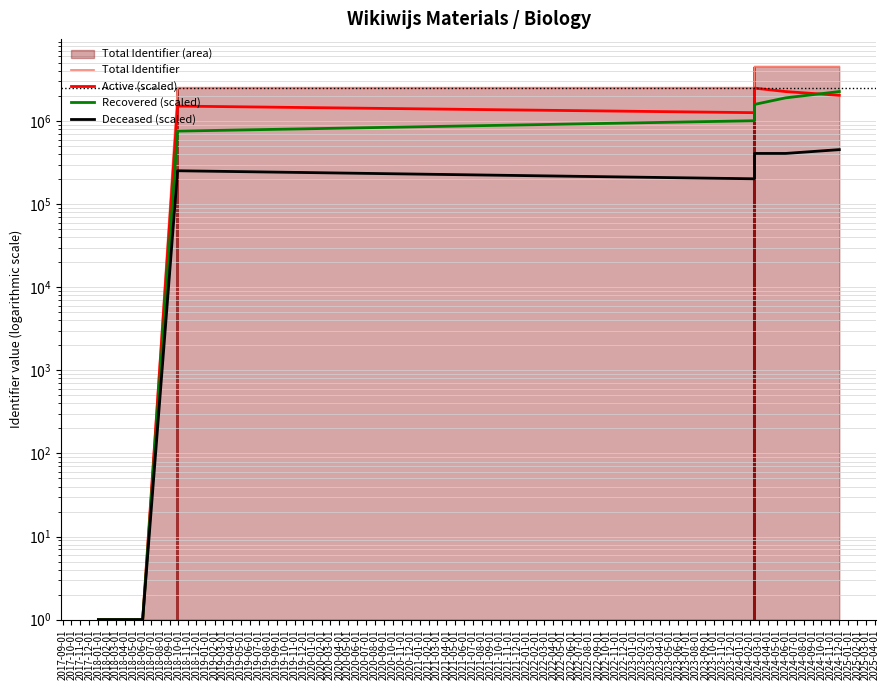

What is the smallest value displayed?

1.0